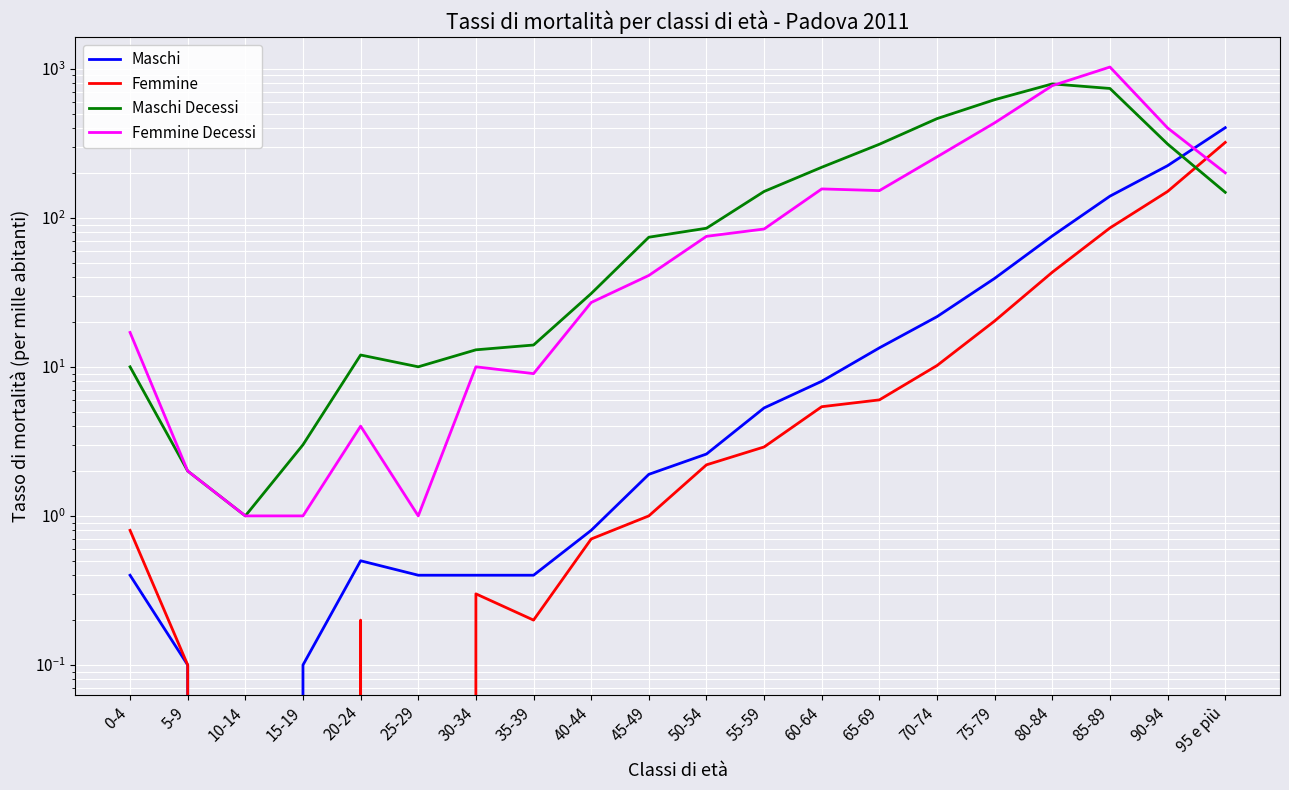

What is the difference between the highest and lowest values at 95 e più?

253.6